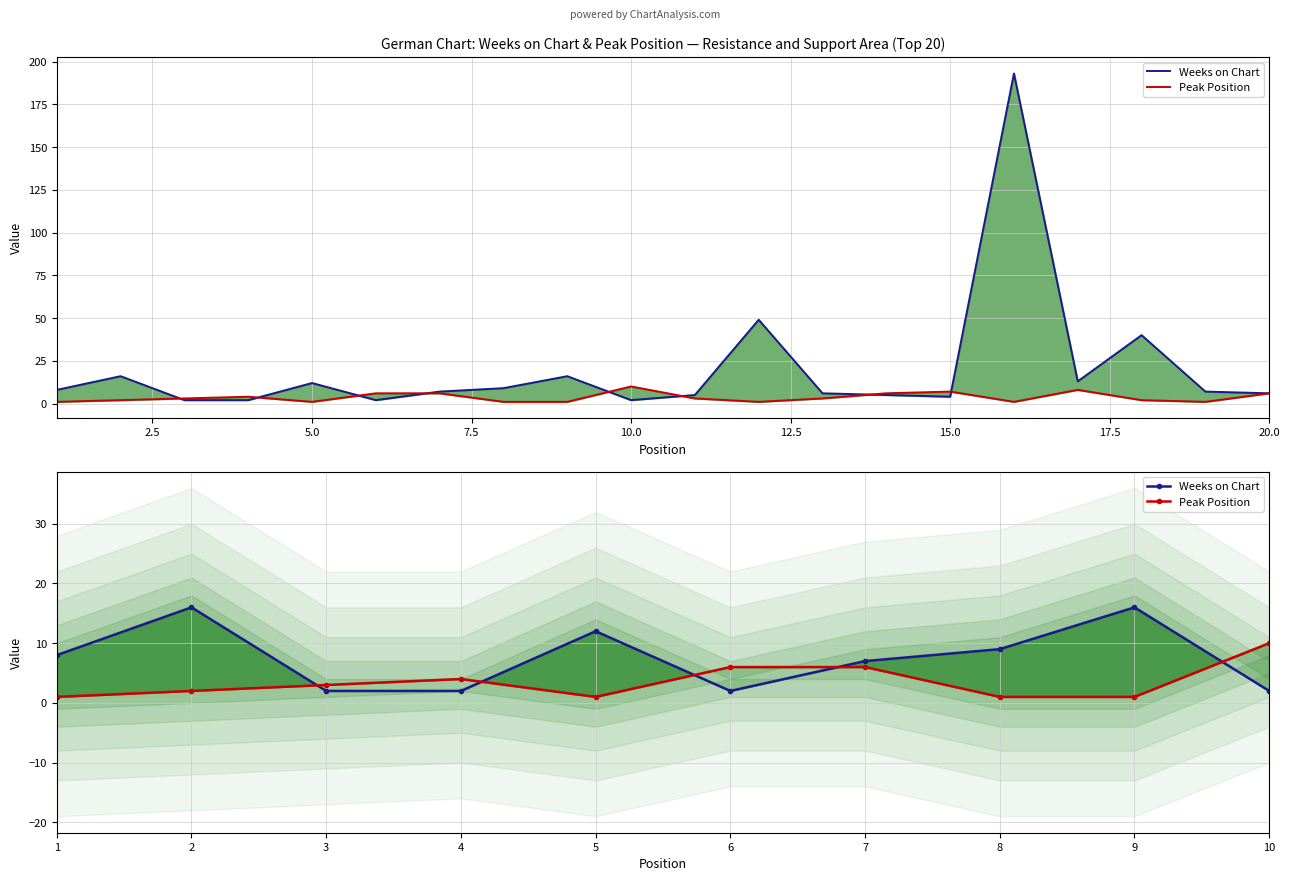

Is it true that Weeks on Chart equals 3 at 6?

False